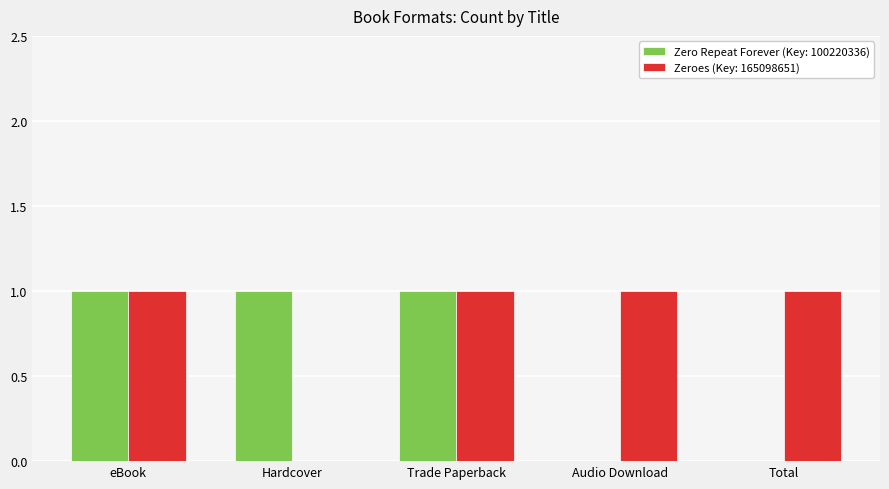

The Zeroes (Key: 165098651) series shows 1 at Trade Paperback. True or false?

True